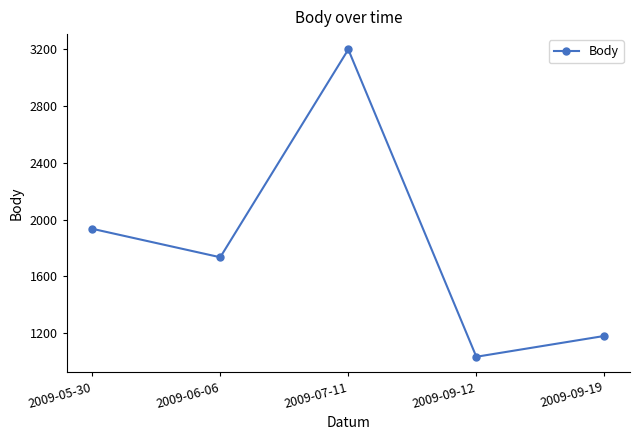

Is this an area chart (filled region under the line)?

No